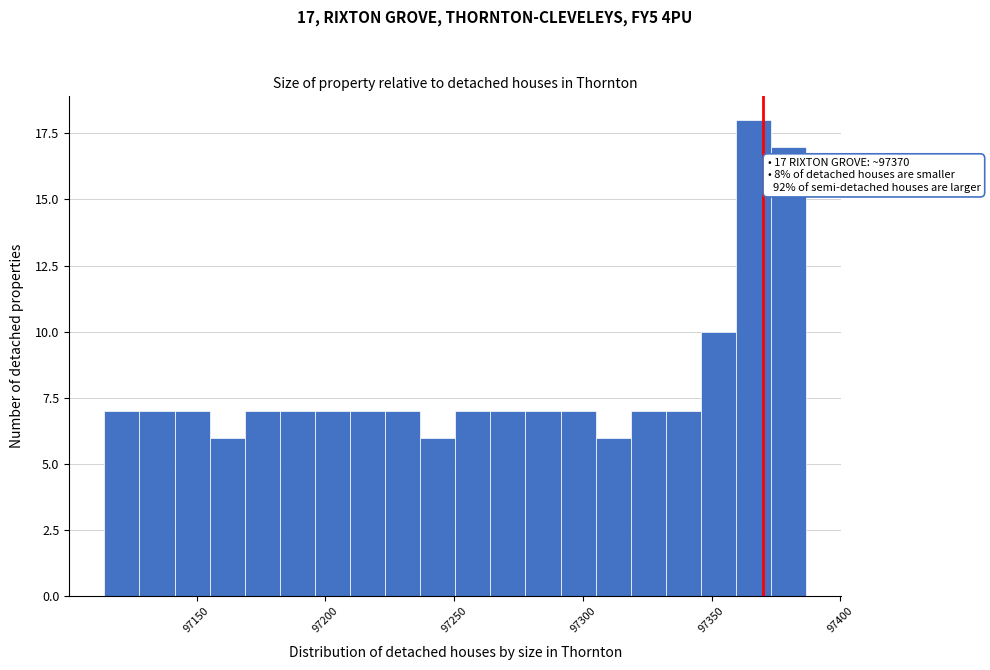

Around what value on the x-axis is the tallest bar? Give the approximate position of its centre, as read against the axis.

97365